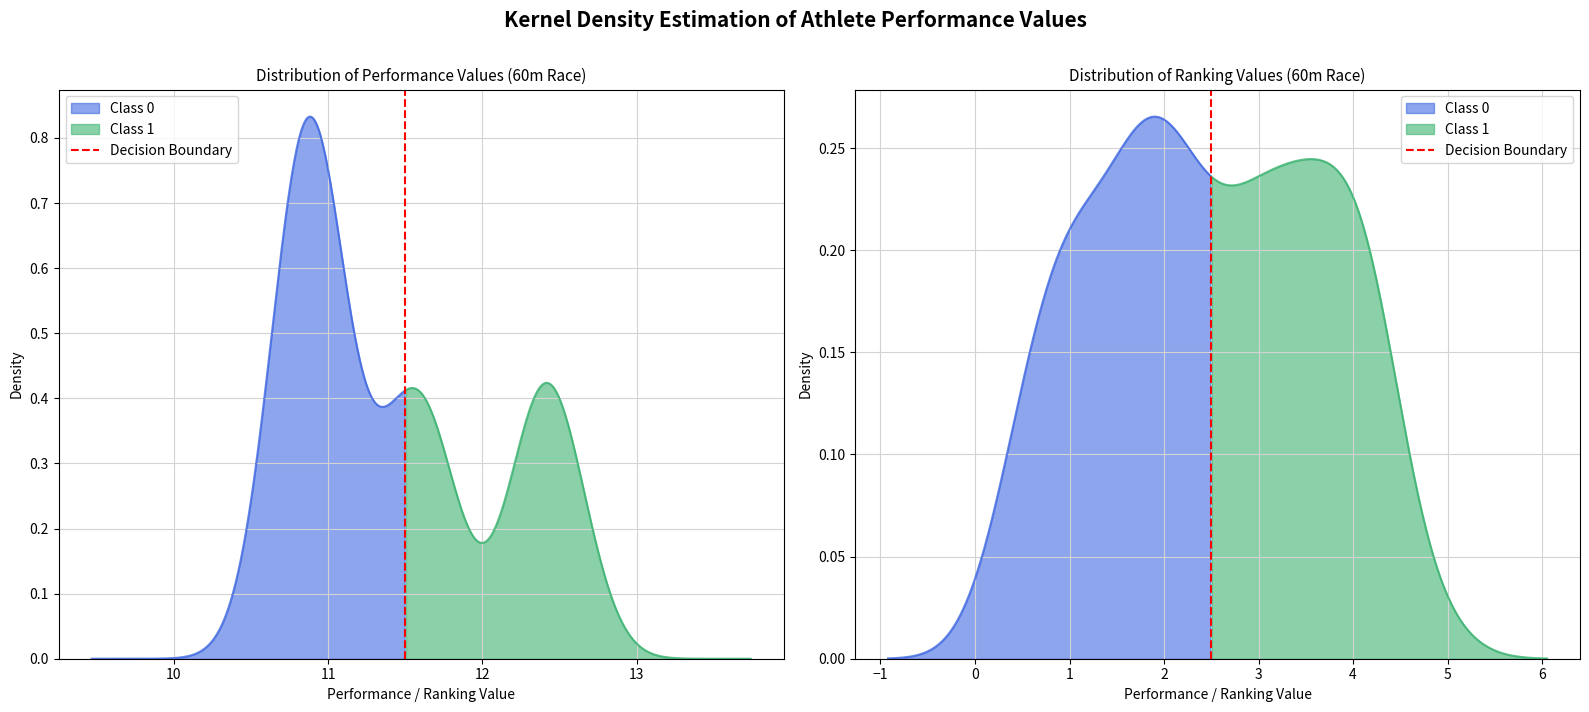

Is it true that the value at 9 is 1?

False